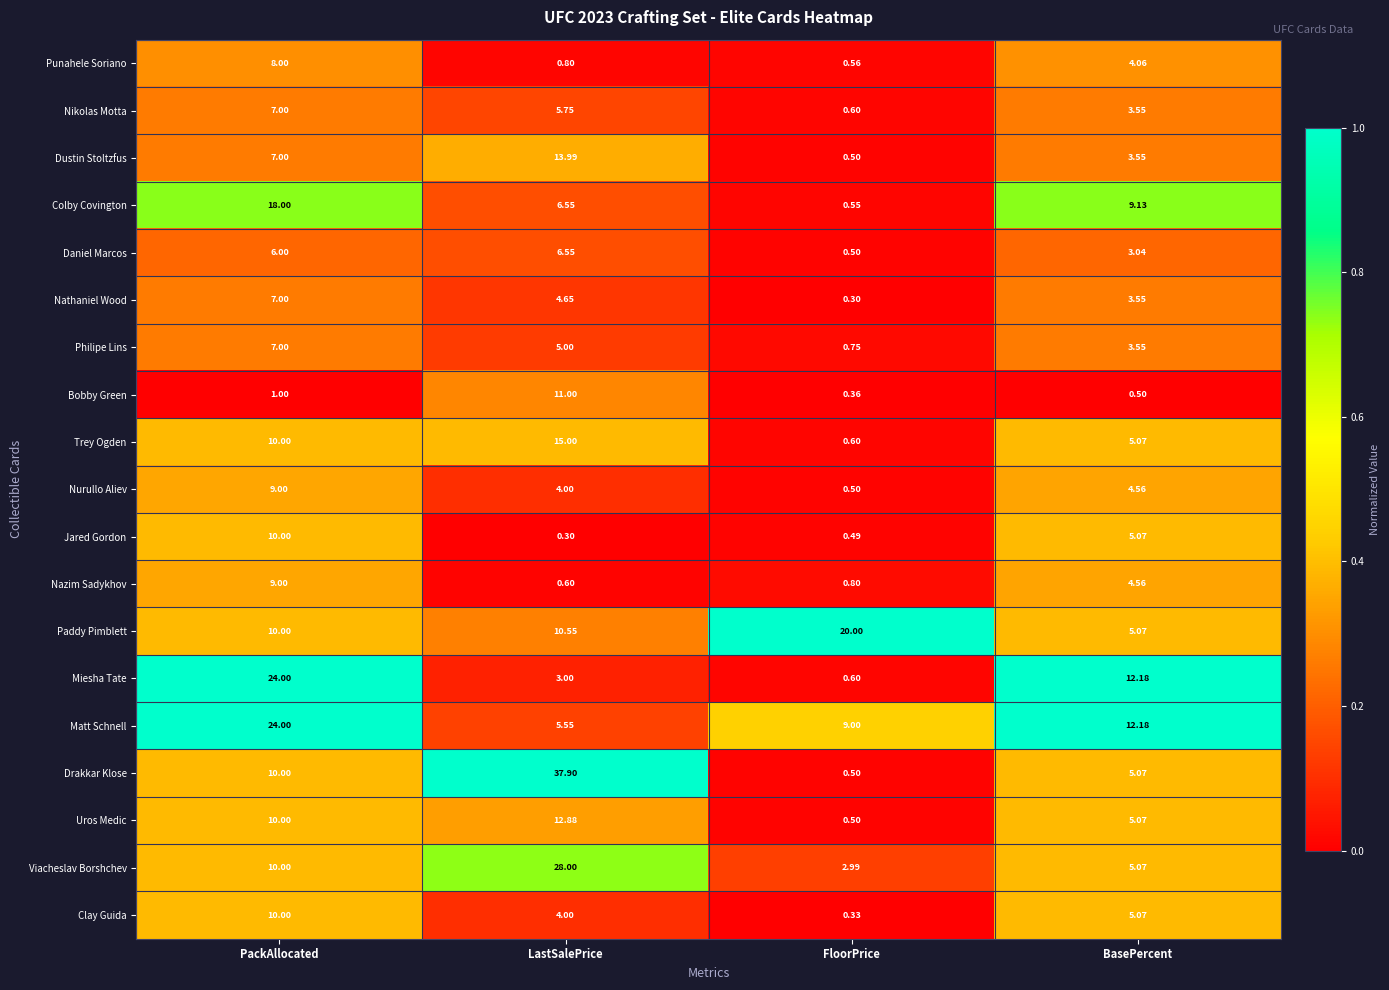

Which series has the largest range (max minus min)?

Drakkar Klose